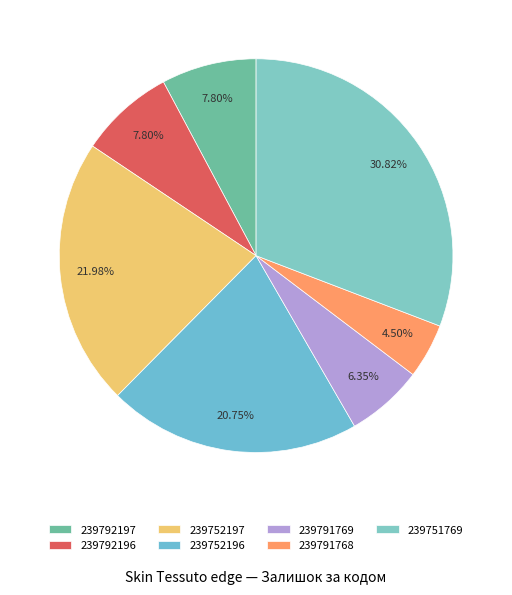

Is 239752196 the majority of the pie?

No